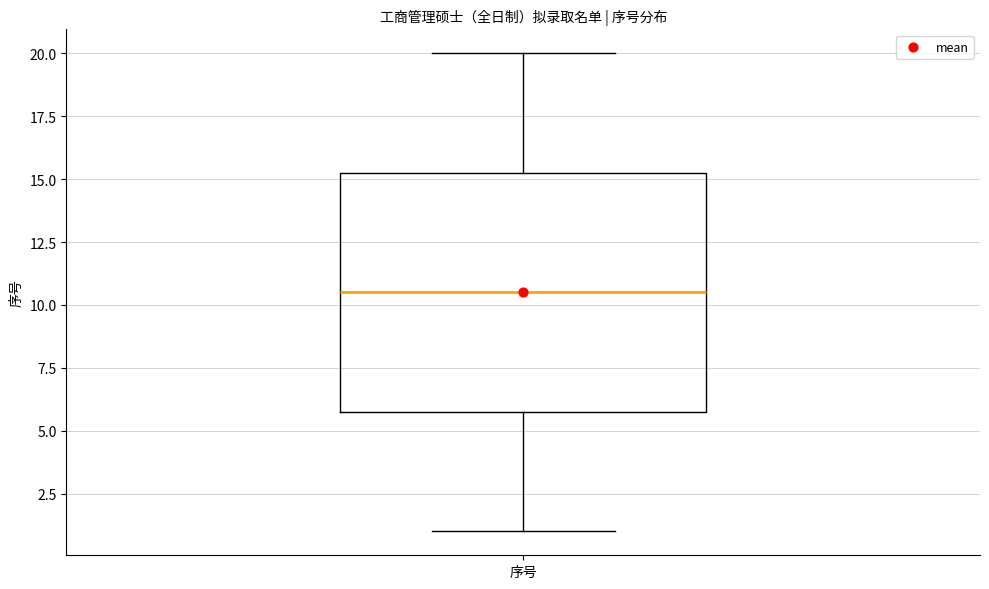

Transcribe this box plot: give where the median line is, the range the box spans, and where the two whiskers end, as read against the y-axis. The values are not printed on the chart, so give them approximately, as read against the axis.

median 10.5, box 6.0 to 15.5, whiskers 1.0 to 20.0